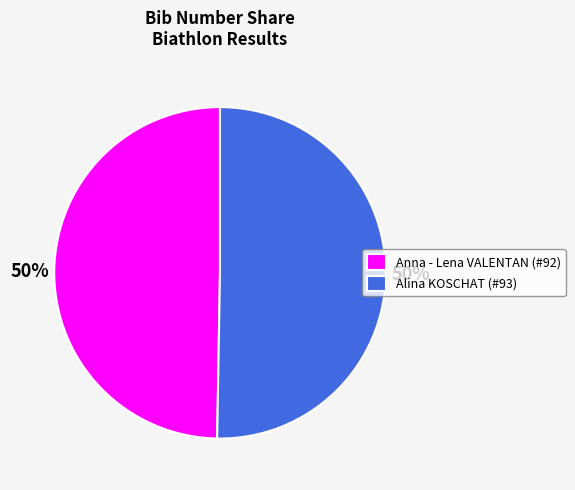

What percentage is the Anna - Lena VALENTAN (#92) slice, to the nearest percent?

50%